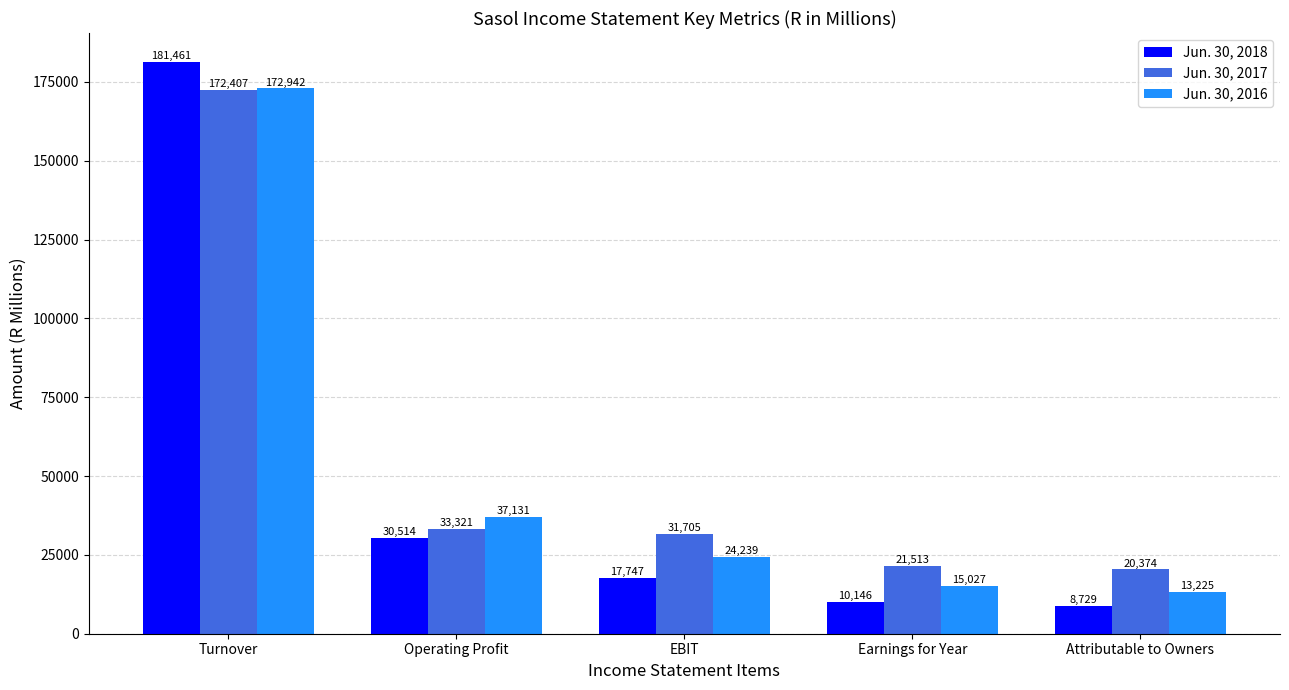

At which category is the sum across all series the highest?

Turnover